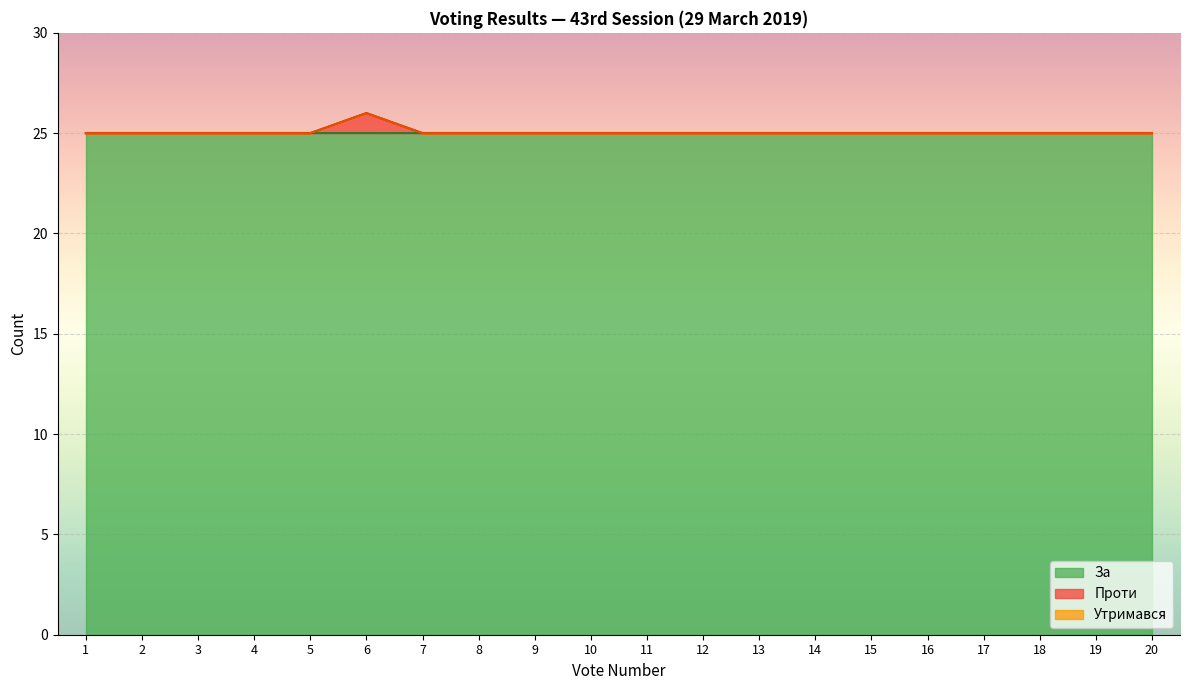

The За series shows 25 at 3. True or false?

True